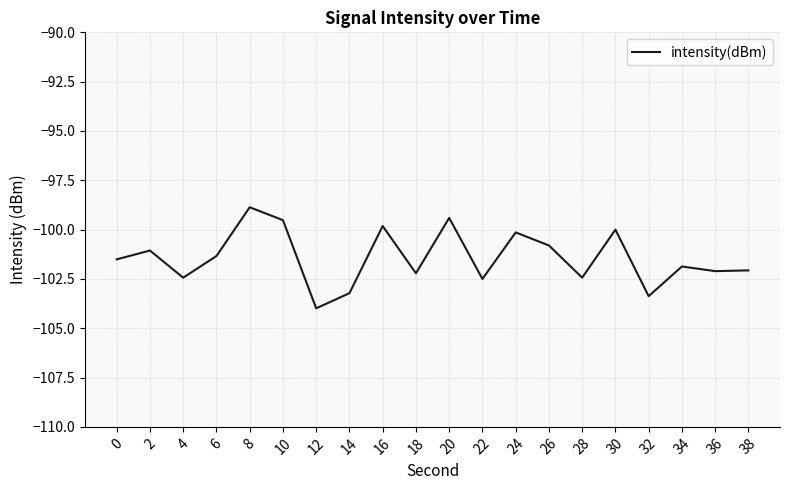

Which label corresponds to the smallest value in the chart?

12